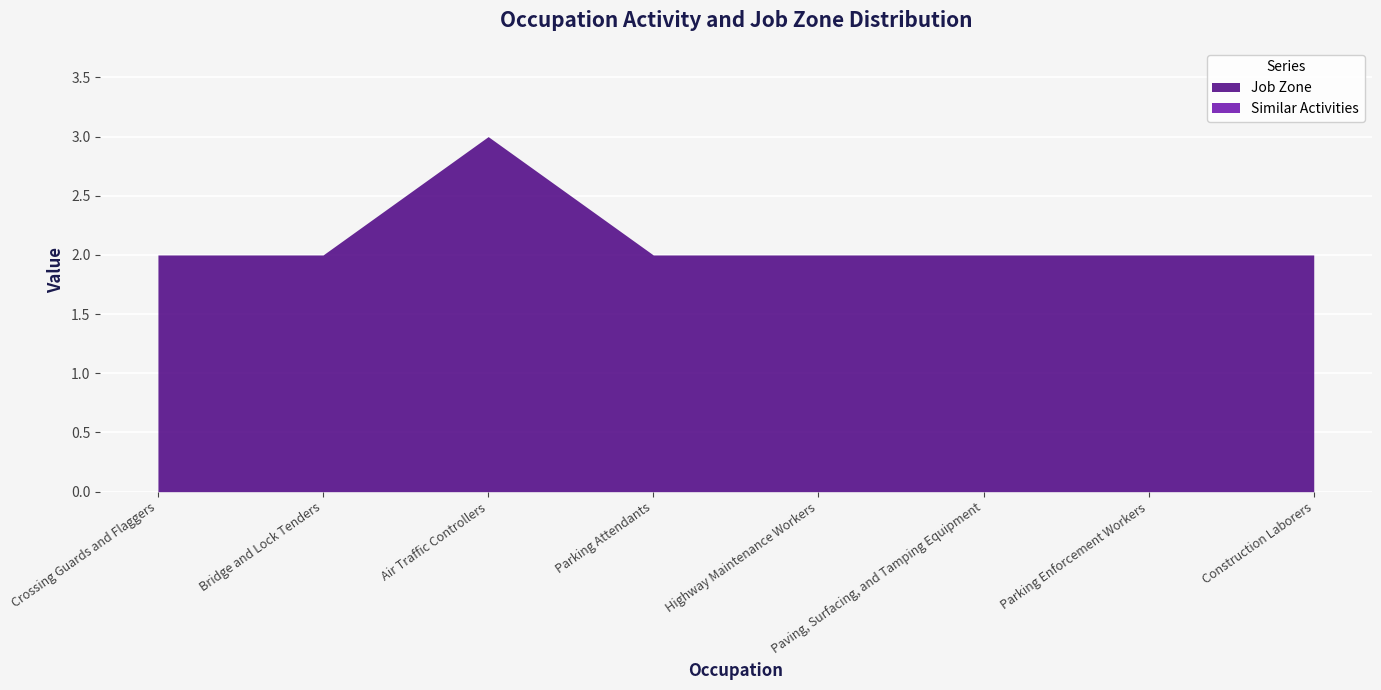

What is the total value across all series at Parking Enforcement Workers?

2